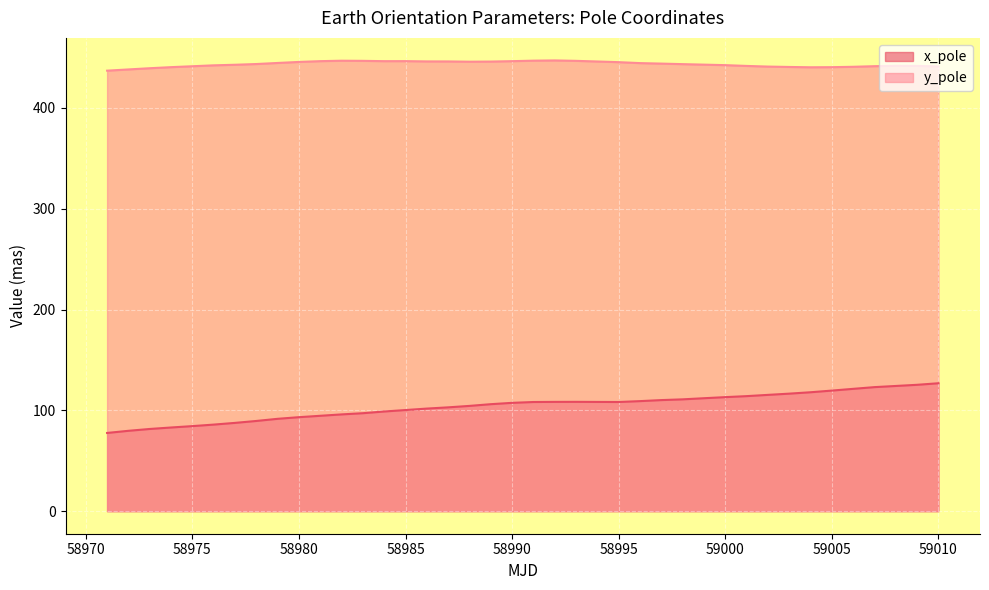

The x_pole series shows 107.5 at 58990. True or false?

True